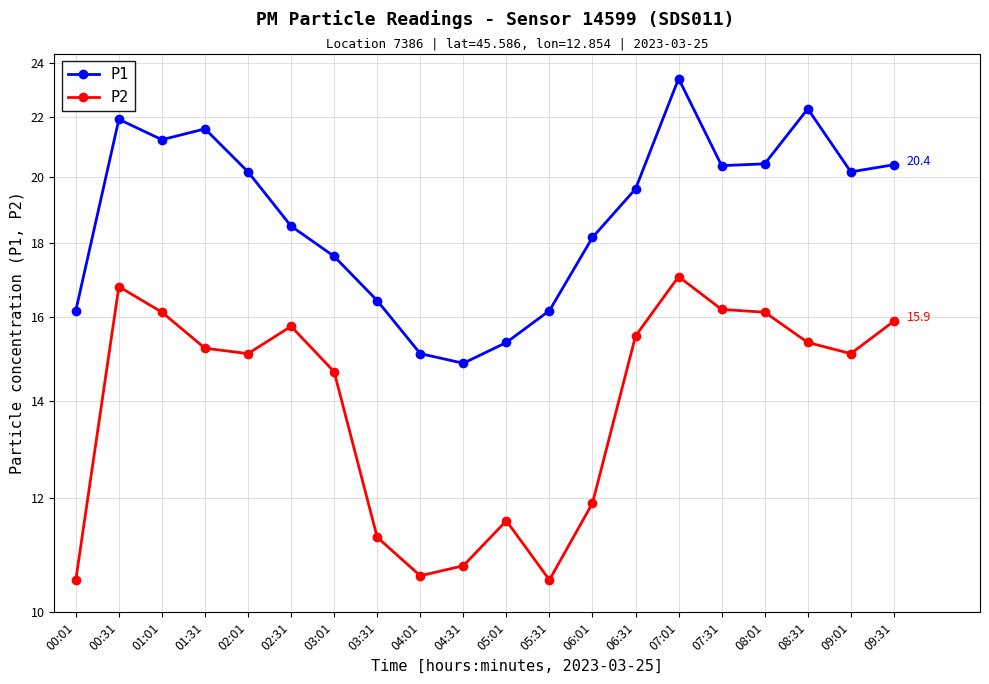

True or false: P1 and P2 intersect in this chart.

False